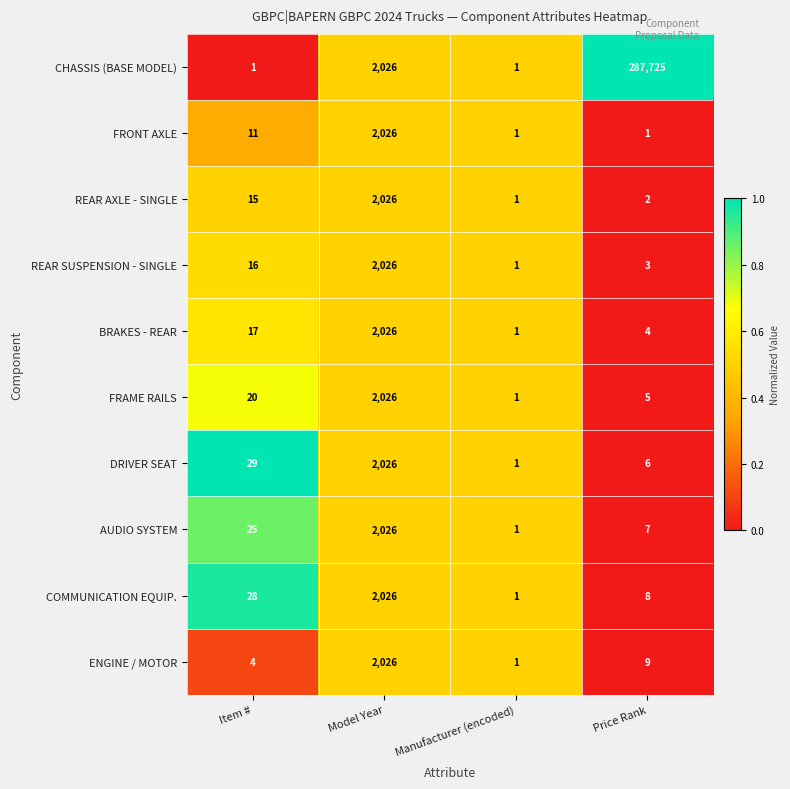

Count the number of categories in the chart.

4